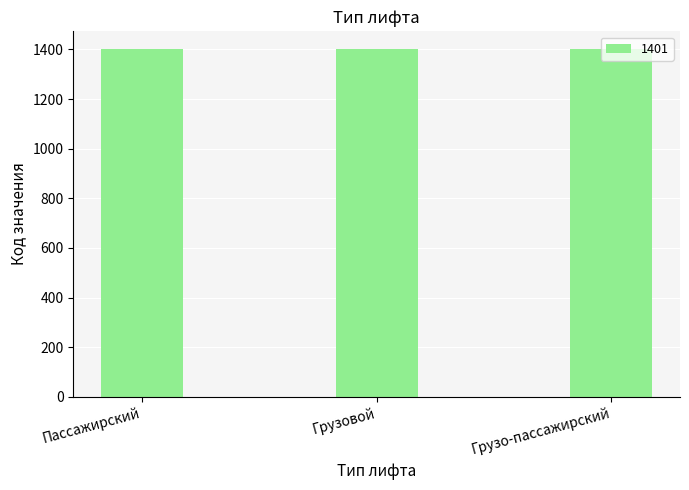

Is it true that the value at Пассажирский is 1401?

True